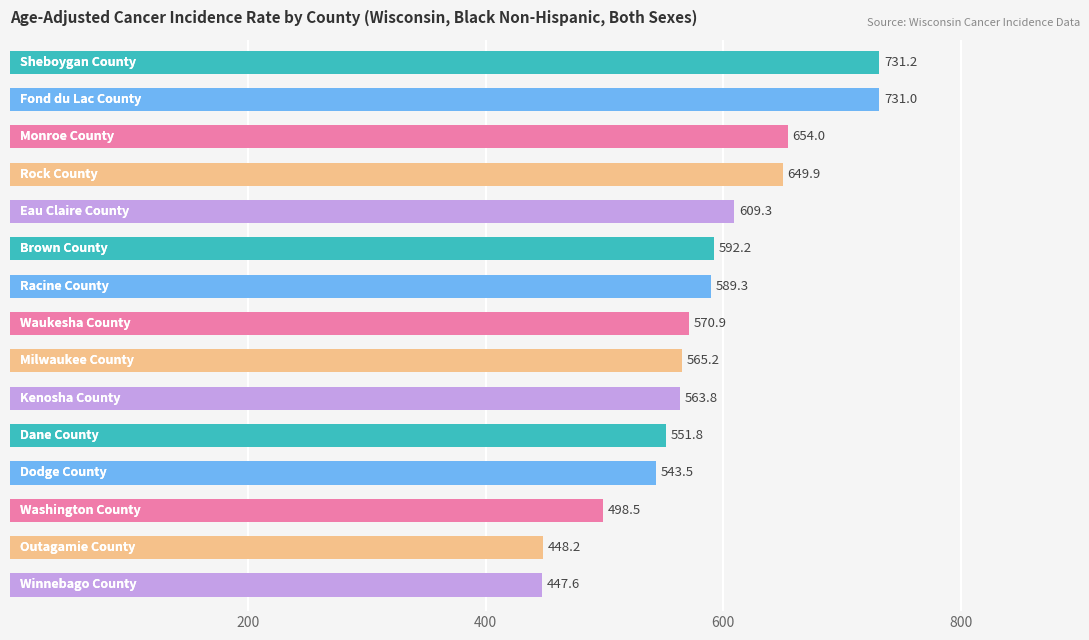

What is the value of the 15th bar from the top?

447.6